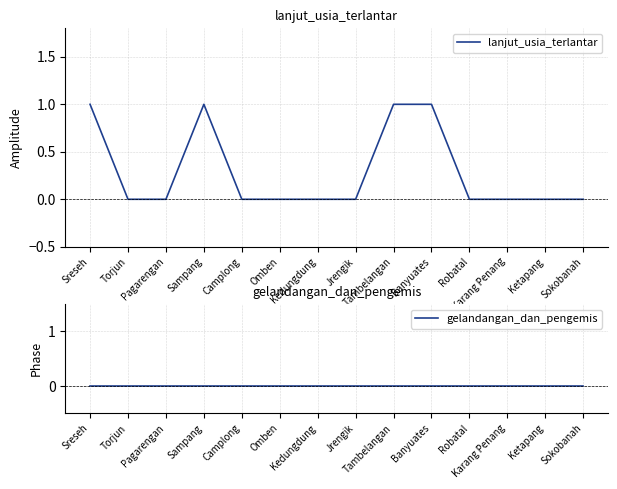

Which series has the largest total across all categories?

lanjut_usia_terlantar